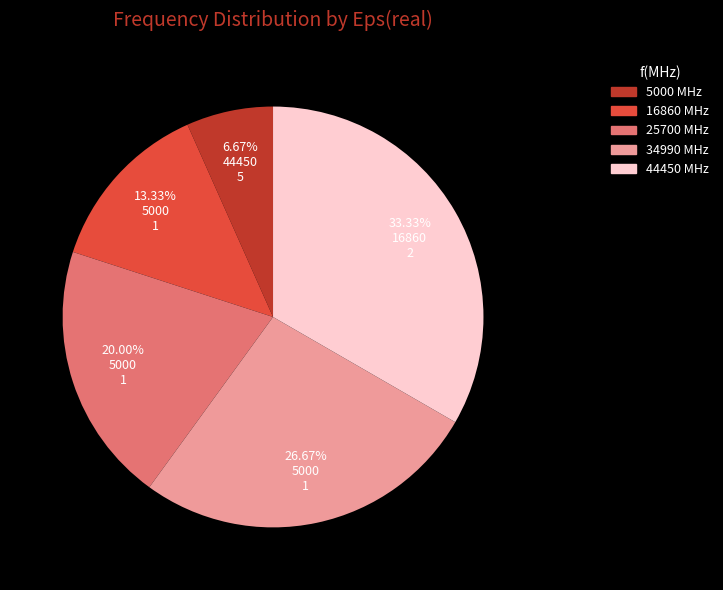

What is the ratio of the value at 44450 to the value at 5000?

5.0